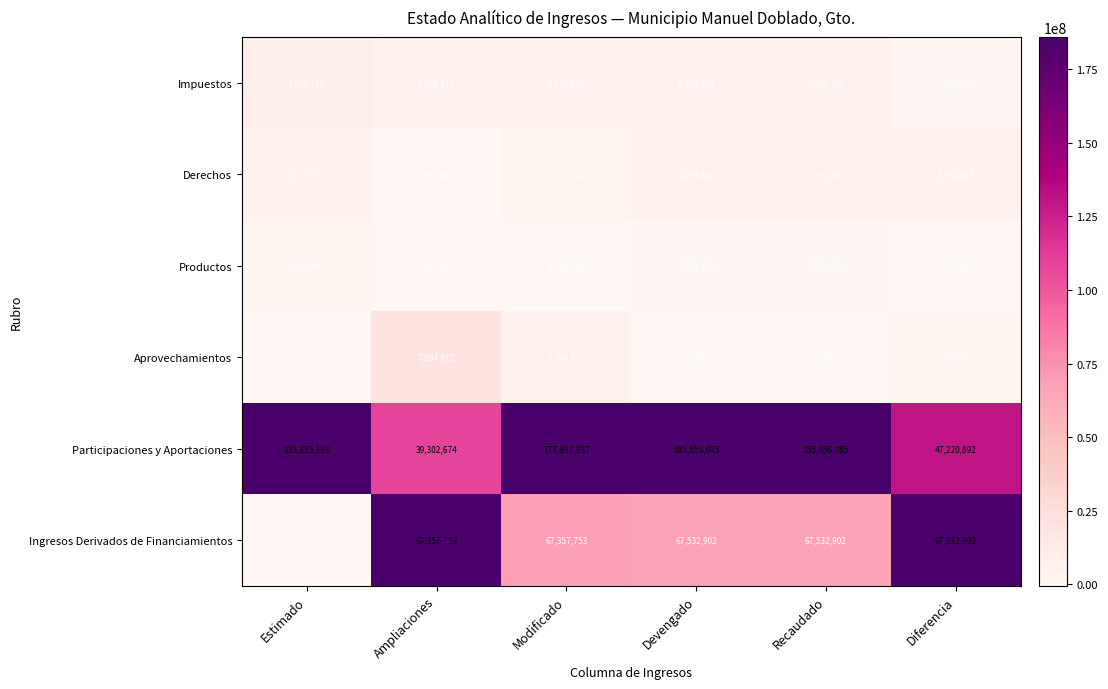

What is the maximum value shown in the chart?

185856085